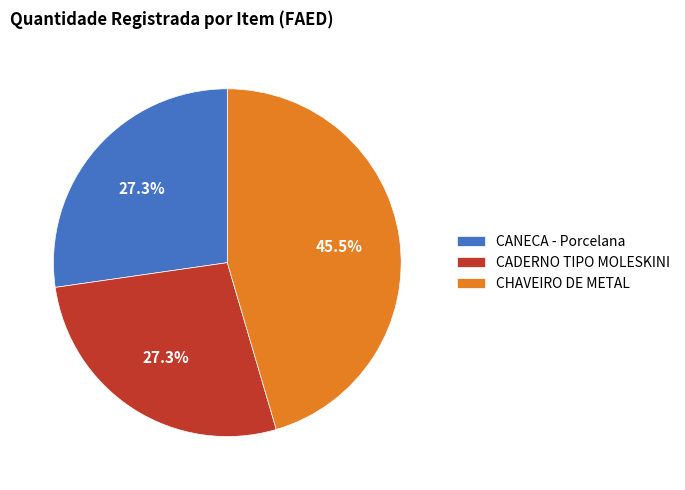

The CANECA - Porcelana slice represents 39% of the pie. True or false?

False